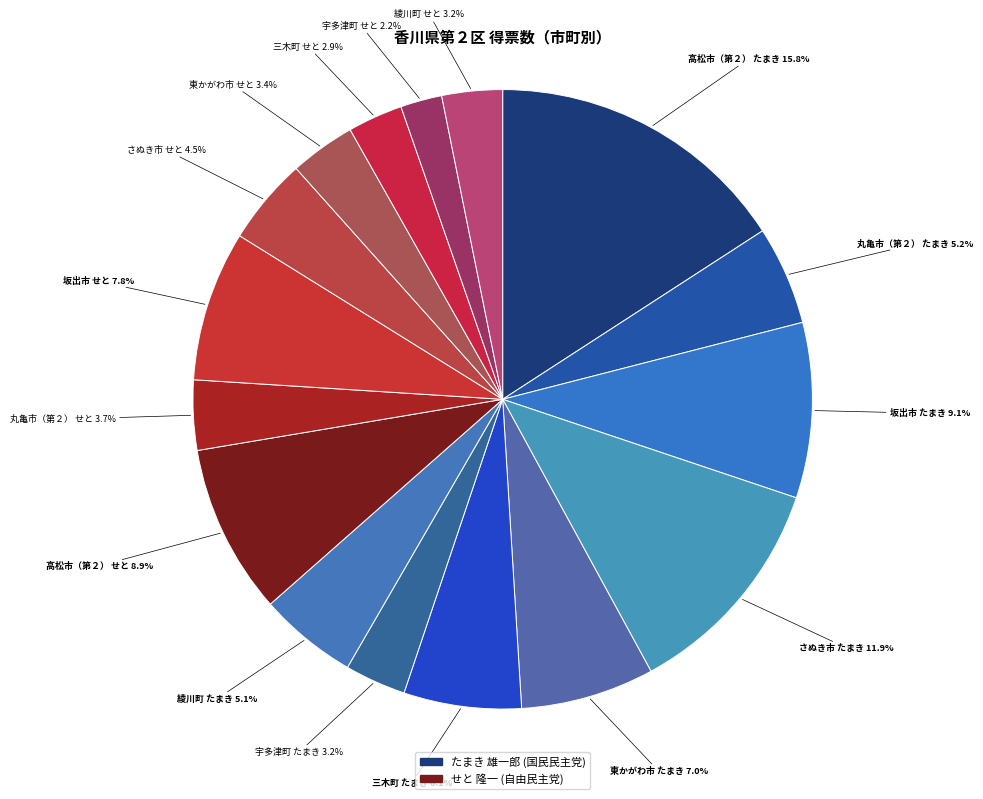

How many slices are in this pie chart?

16